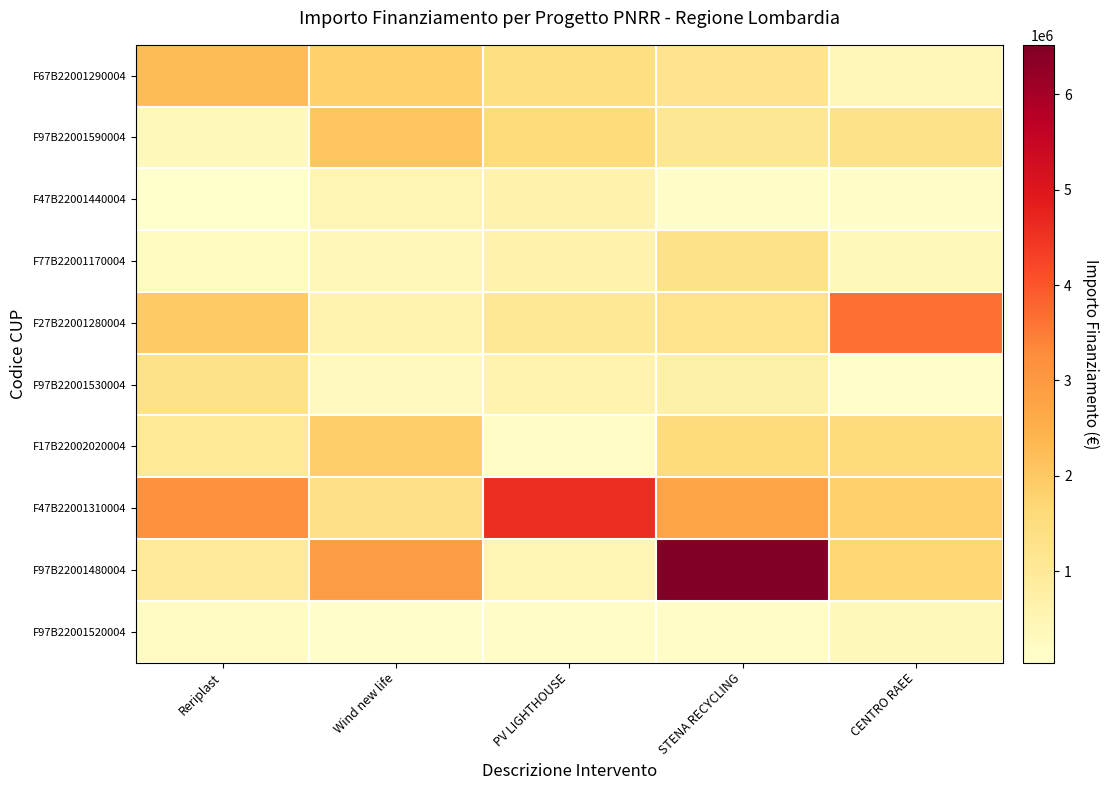

At which category does the chart reach its peak across all series?

STENA RECYCLING